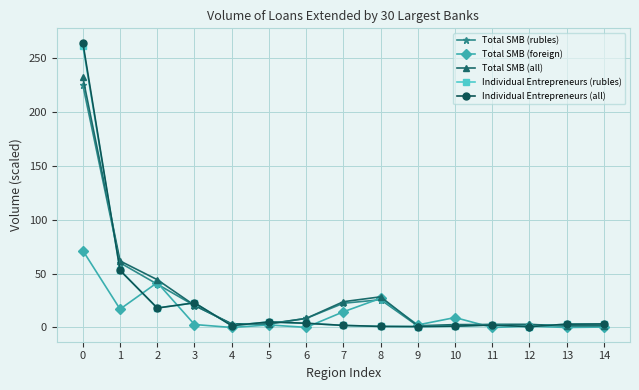

What is the value of the Total SMB (all) point at the 1st from the left?

232.0